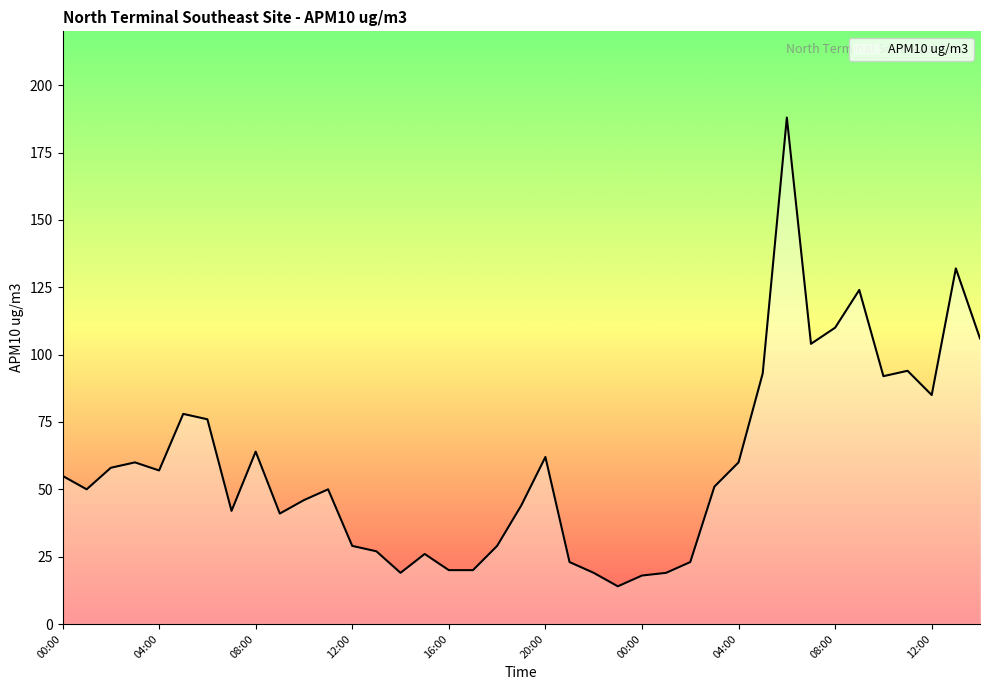

What is the smallest value displayed?

14